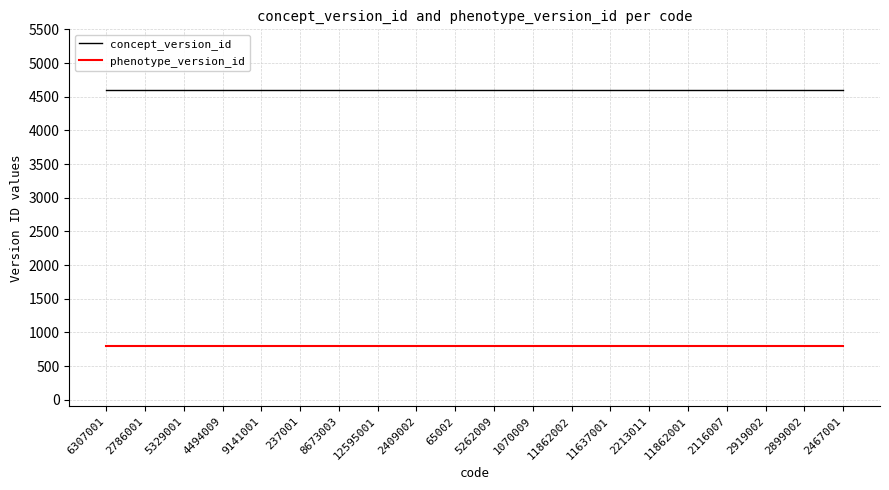

How many lines are shown in the chart?

2